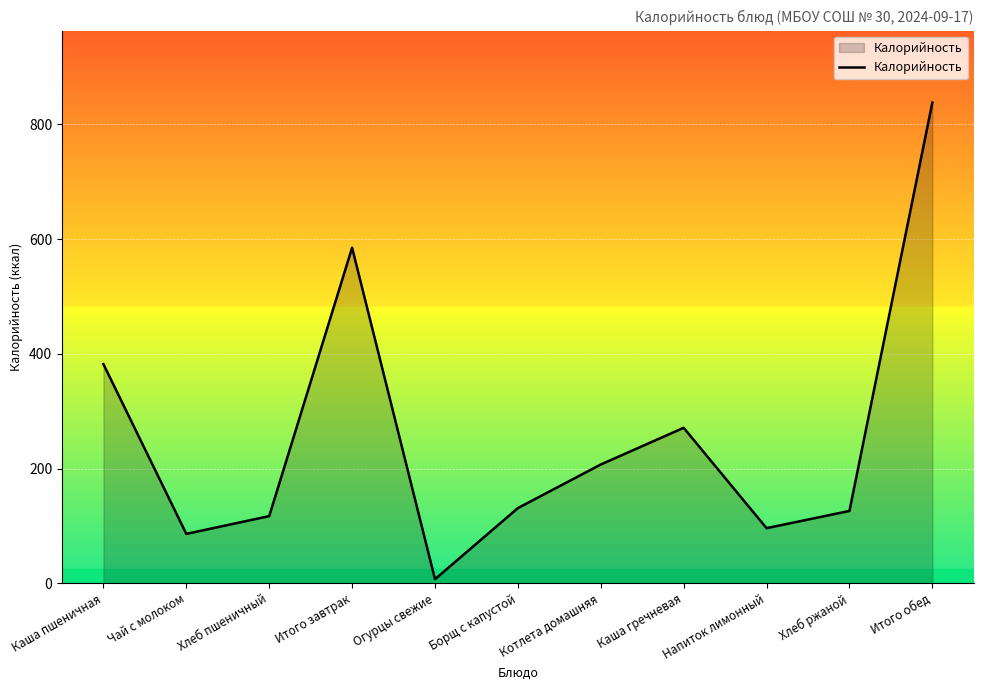

The value at Хлеб пшеничный is 208. True or false?

False